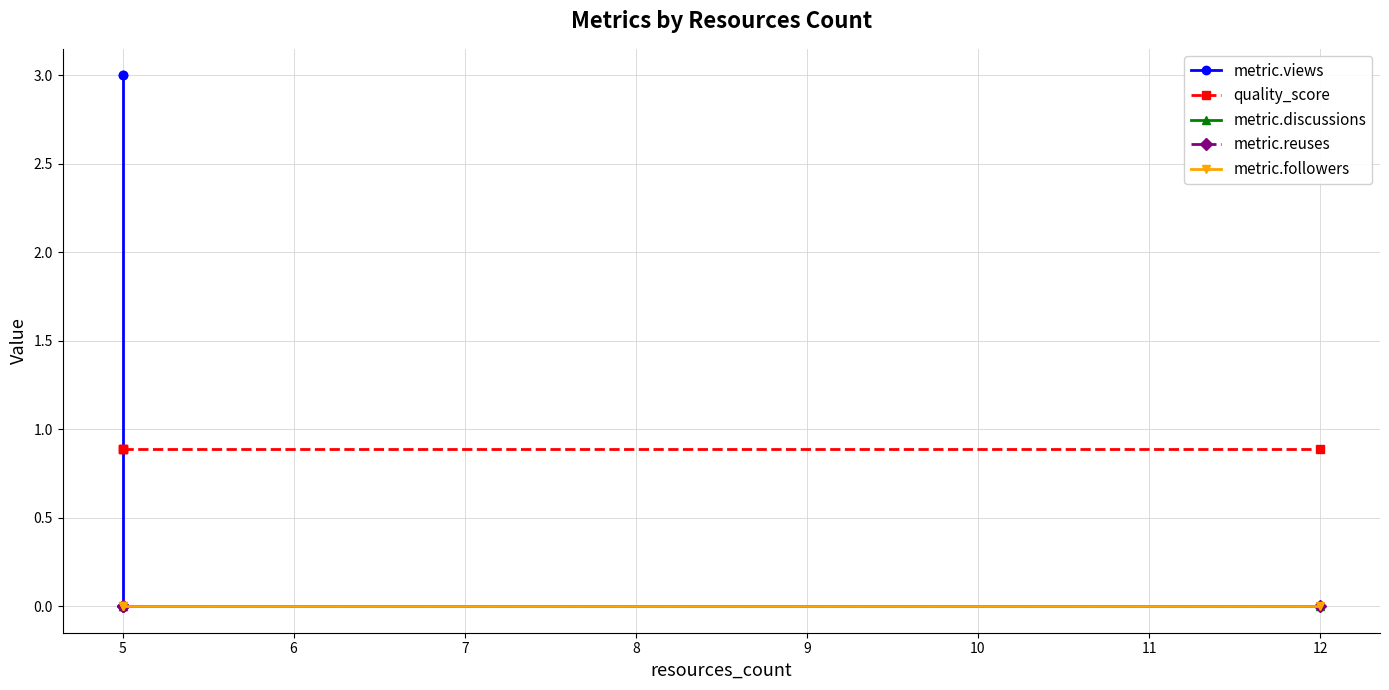

Is it true that metric.discussions equals 0.0 at 5?

True